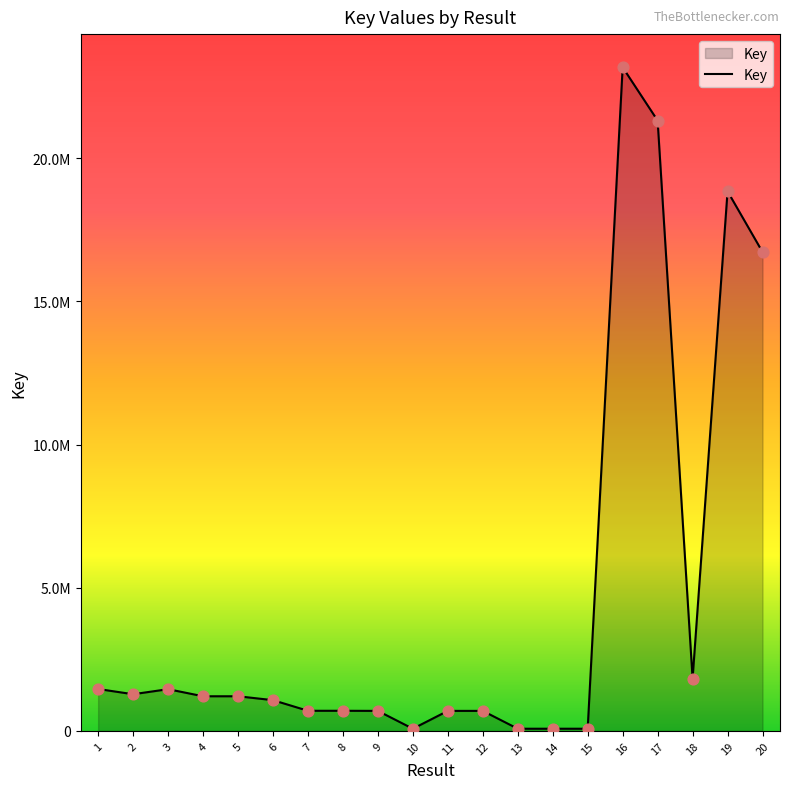

Approximately how many times larger is the value at 16 compared to 18?

12.7